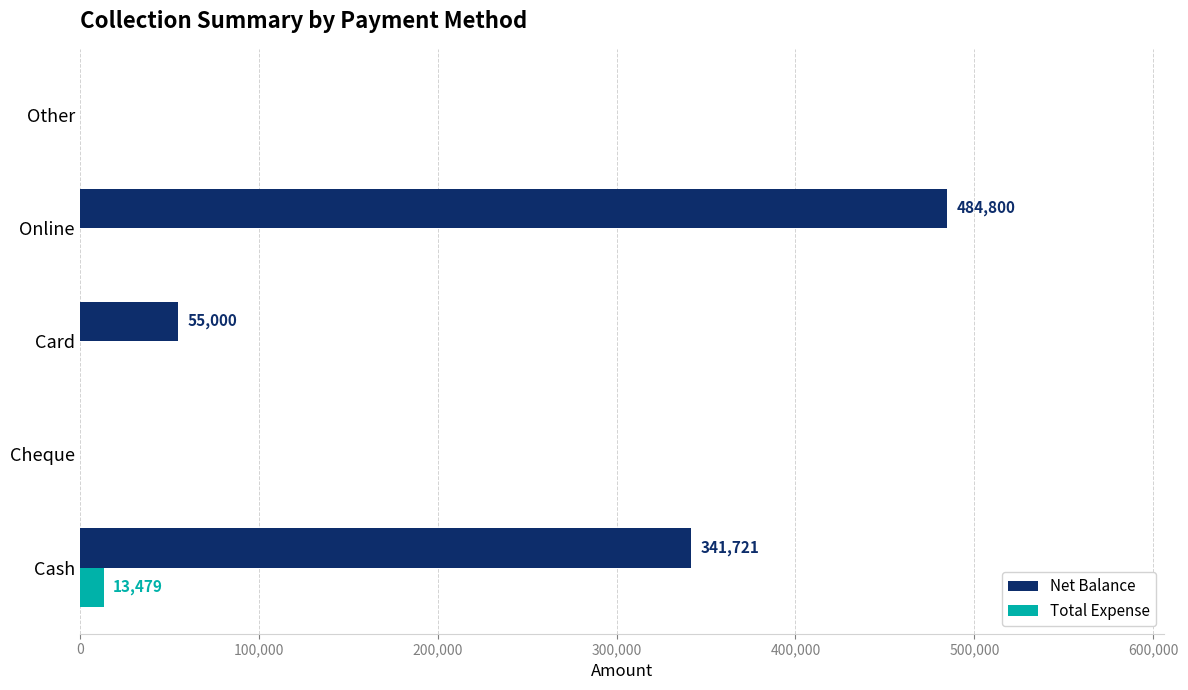

How many values in the Total Expense series exceed 0?

1